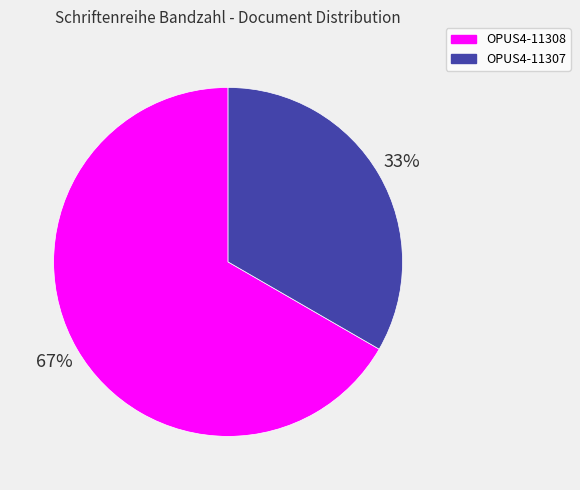

What percentage is the OPUS4-11307 slice, to the nearest percent?

33%